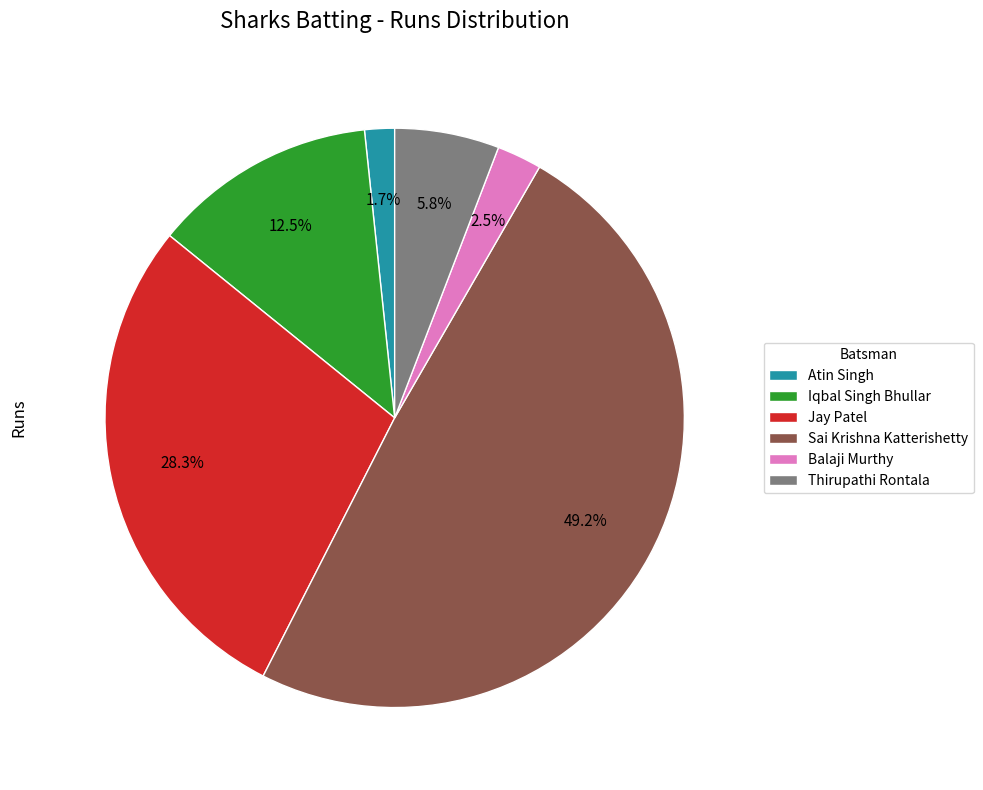

Approximately how many times larger is the value at Atin Singh compared to Thirupathi Rontala?

0.3